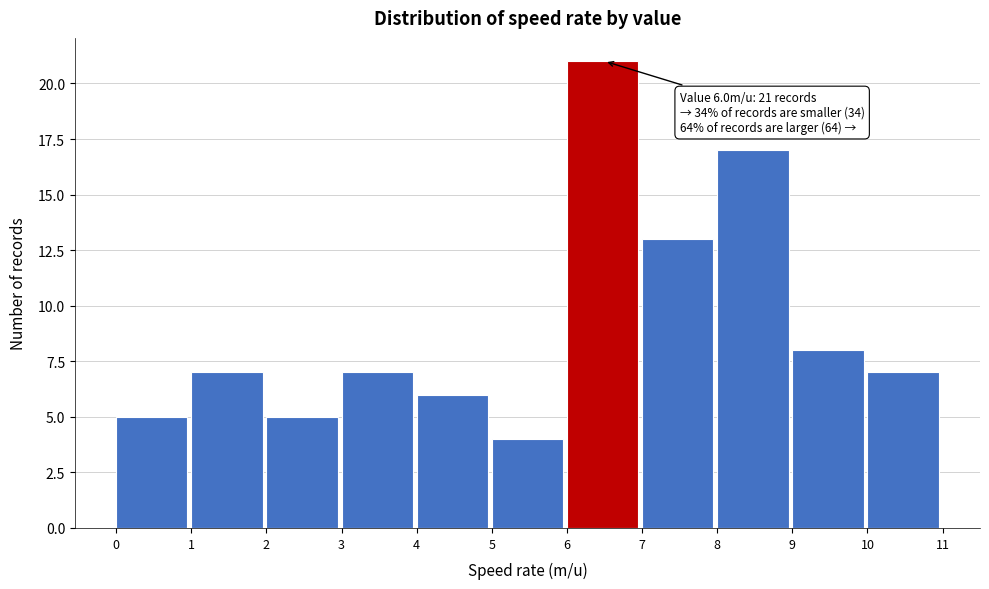

Which range on the x-axis has the tallest bar?

6 to 7